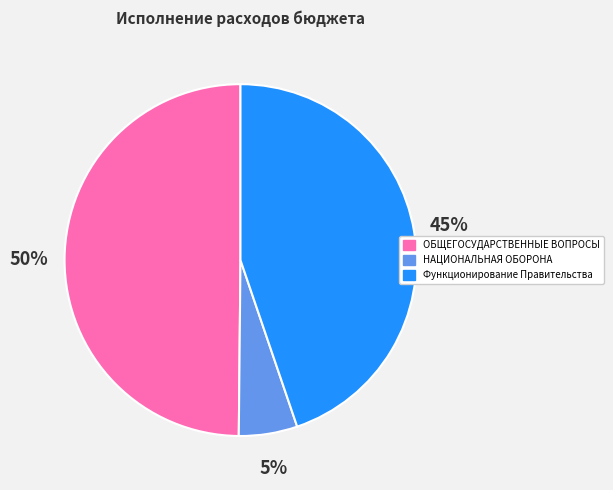

What is the ratio of the value at ОБЩЕГОСУДАРСТВЕННЫЕ ВОПРОСЫ to the value at Функционирование Правительства?

1.1